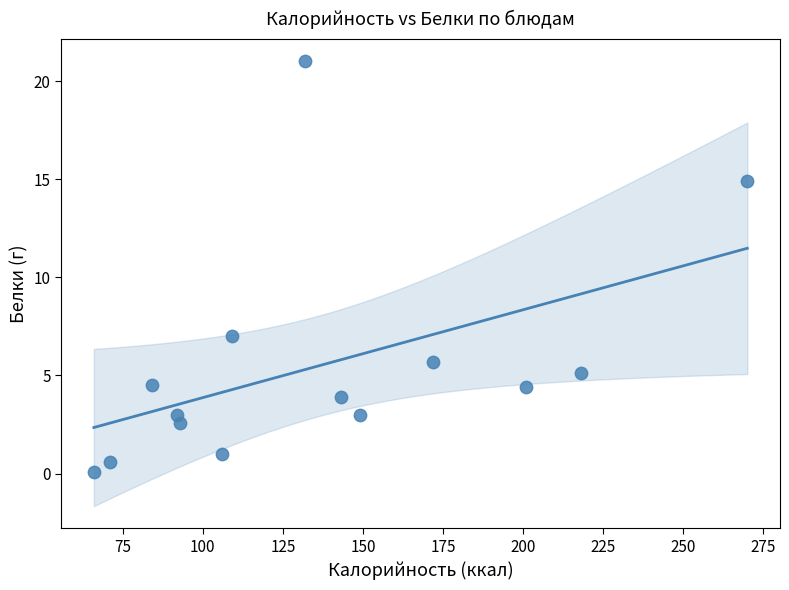

What is the range of Y values (max minus min)?

20.9